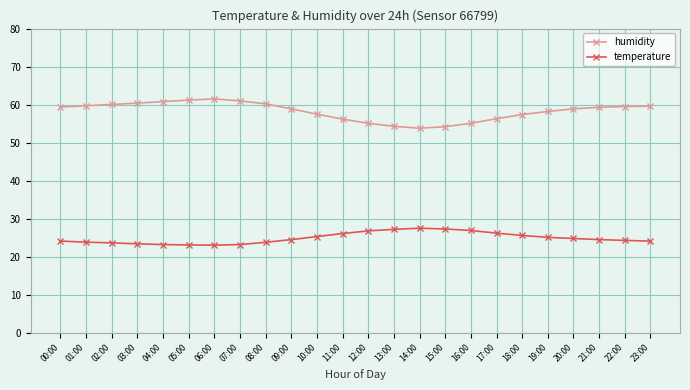

Which series has the widest spread of values?

humidity